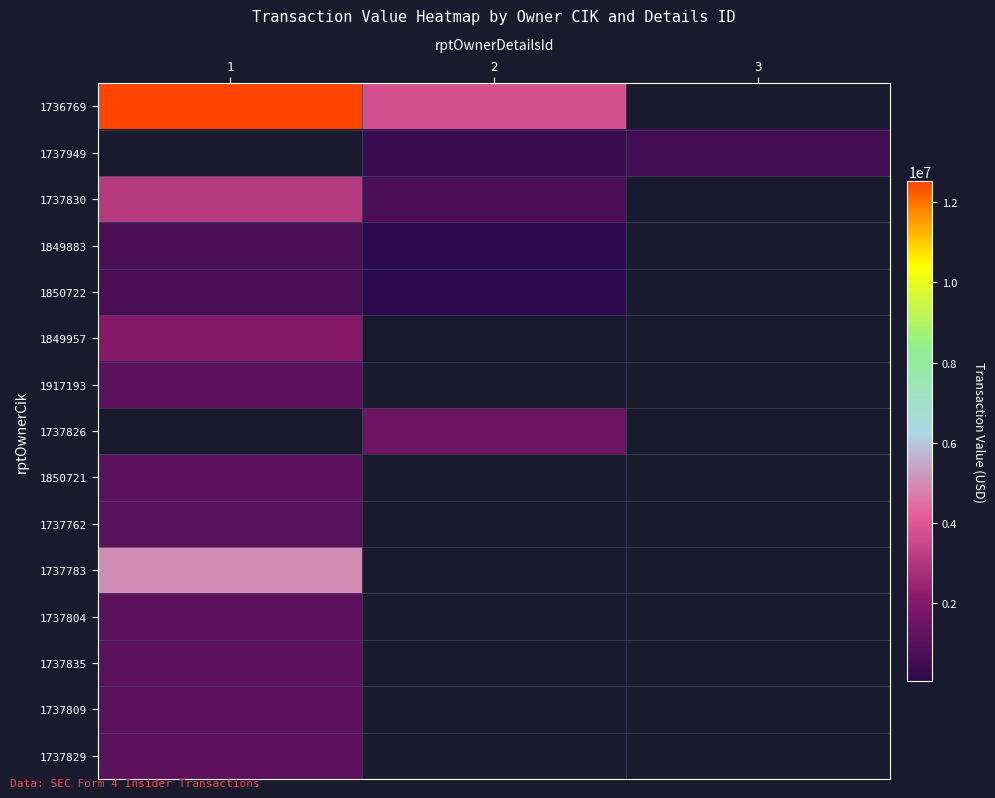

At how many categories does at least one series exceed 11376195?

1